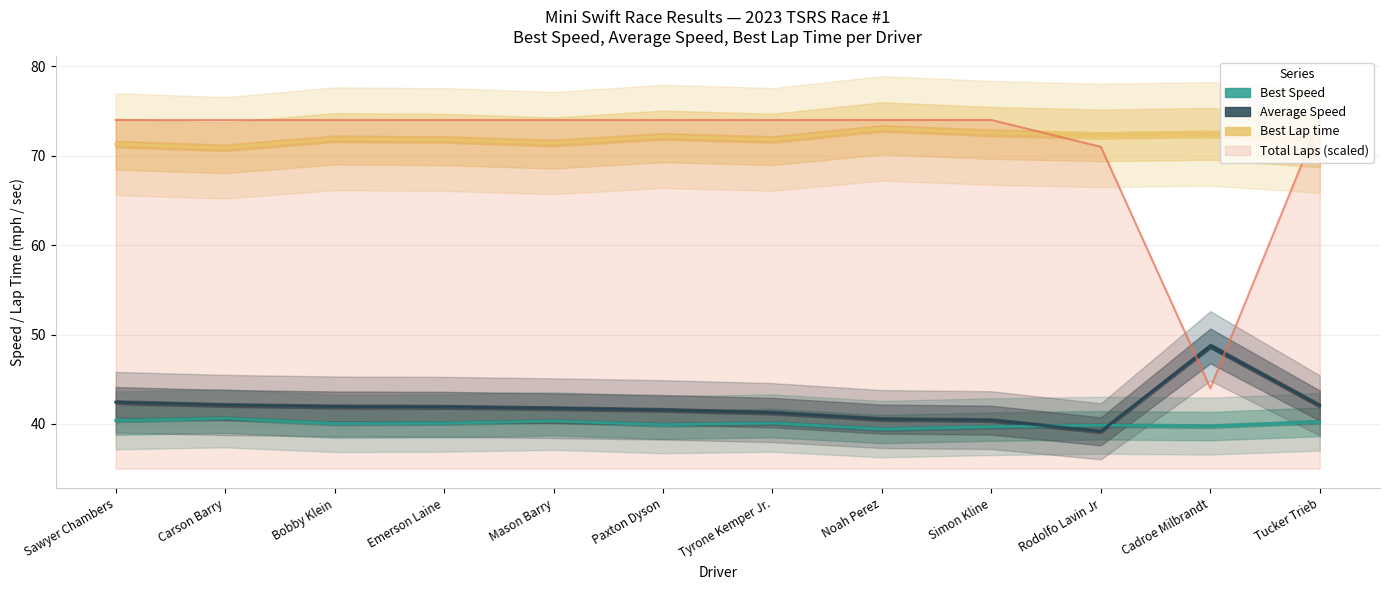

Rank the categories by Best Lap time value from highest to lowest.

Noah Perez, Simon Kline, Cadroe Milbrandt, Rodolfo Lavin Jr, Paxton Dyson, Bobby Klein, Tyrone Kemper Jr., Emerson Laine, Tucker Trieb, Mason Barry, Sawyer Chambers, Carson Barry